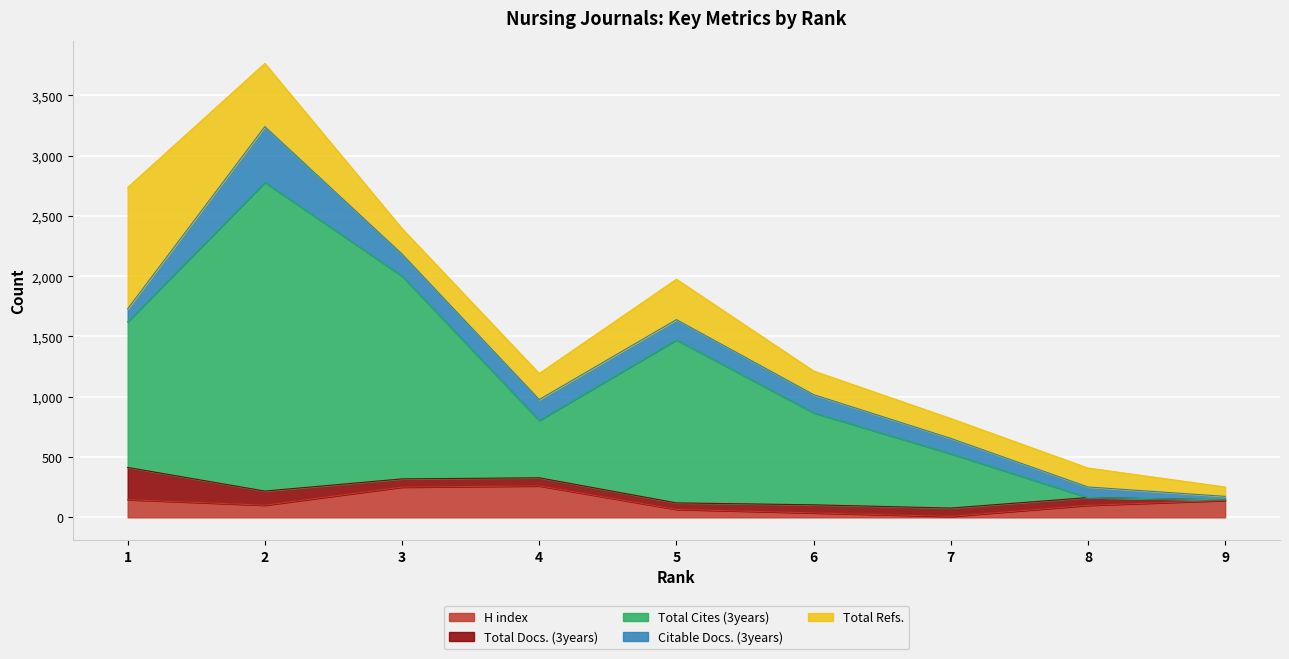

Is it true that H index equals 66 at 5?

True